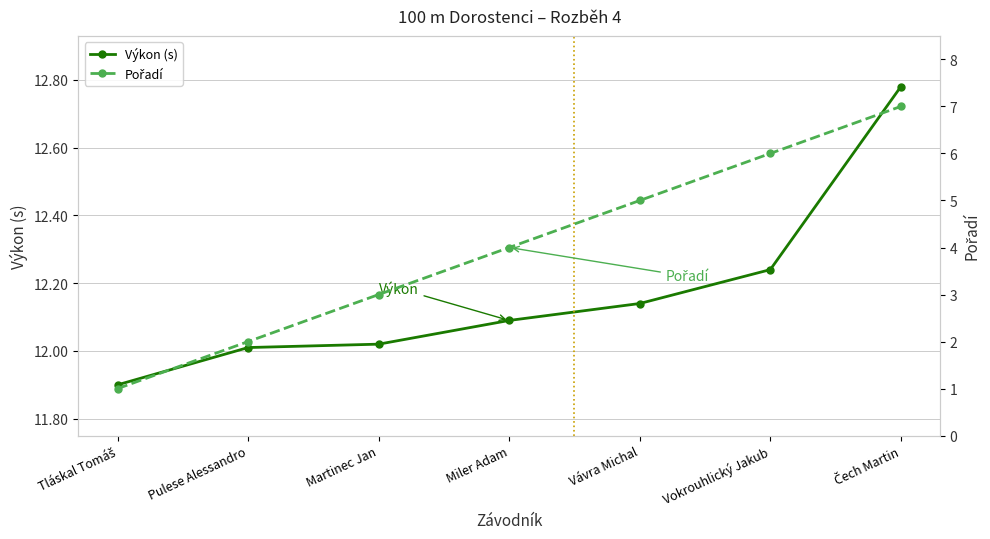

What position from the right is Čech Martin?

1